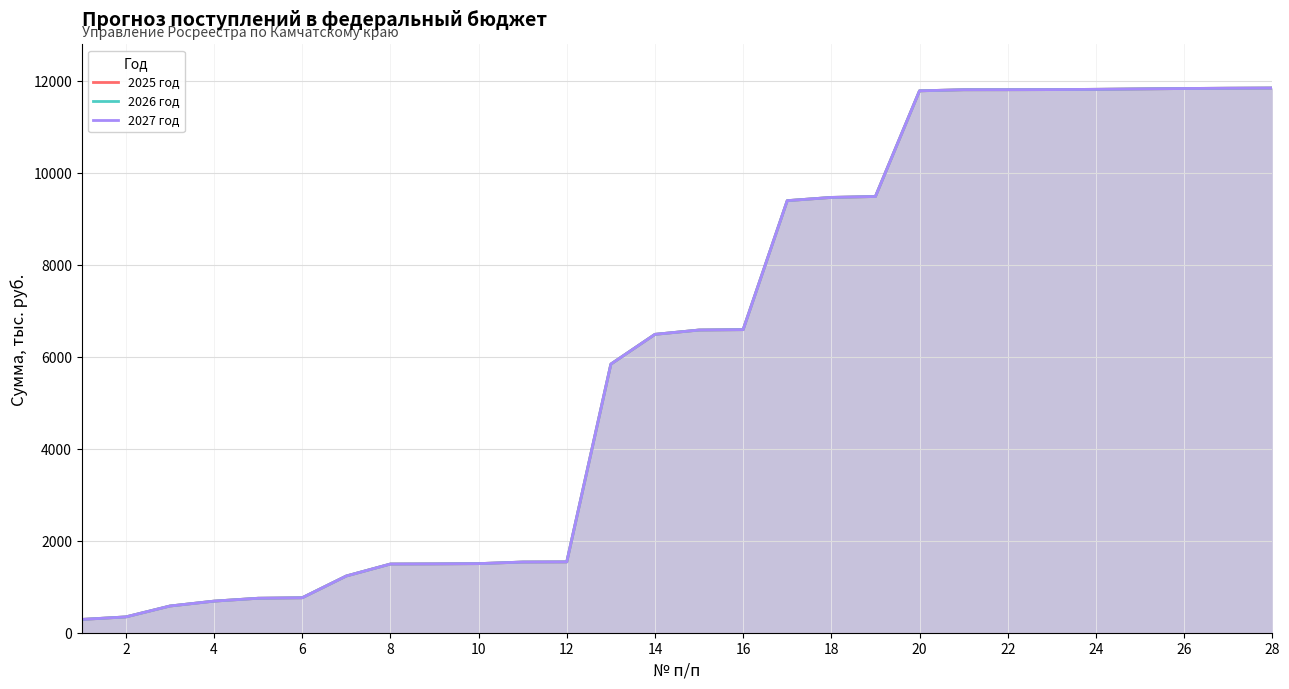

What is the value of the 2025 год point at the 21st from the left?

1537.5